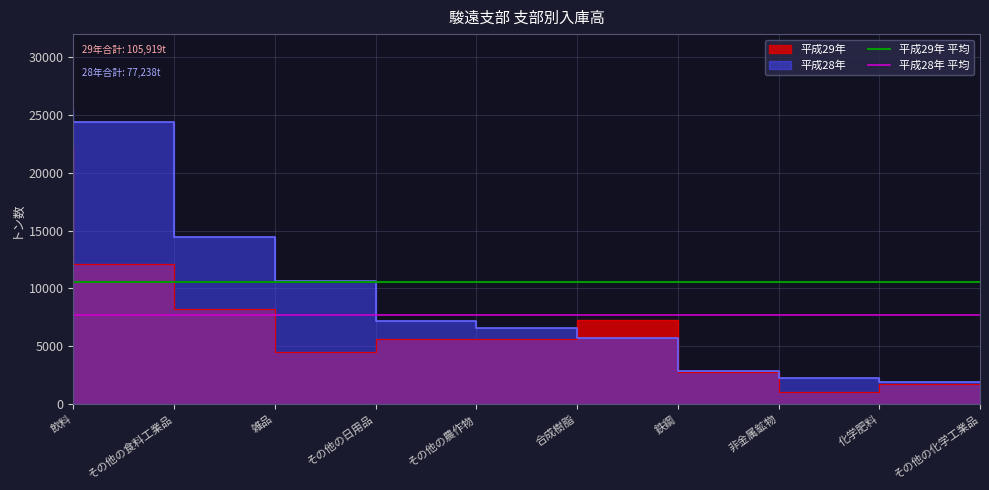

Rank the series by their average value, from lowest to highest.

平成28年 平均, 平成29年 平均